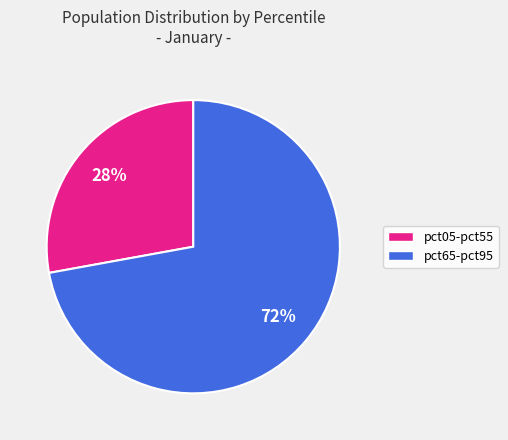

To the nearest percent, what is the average slice percentage?

50%